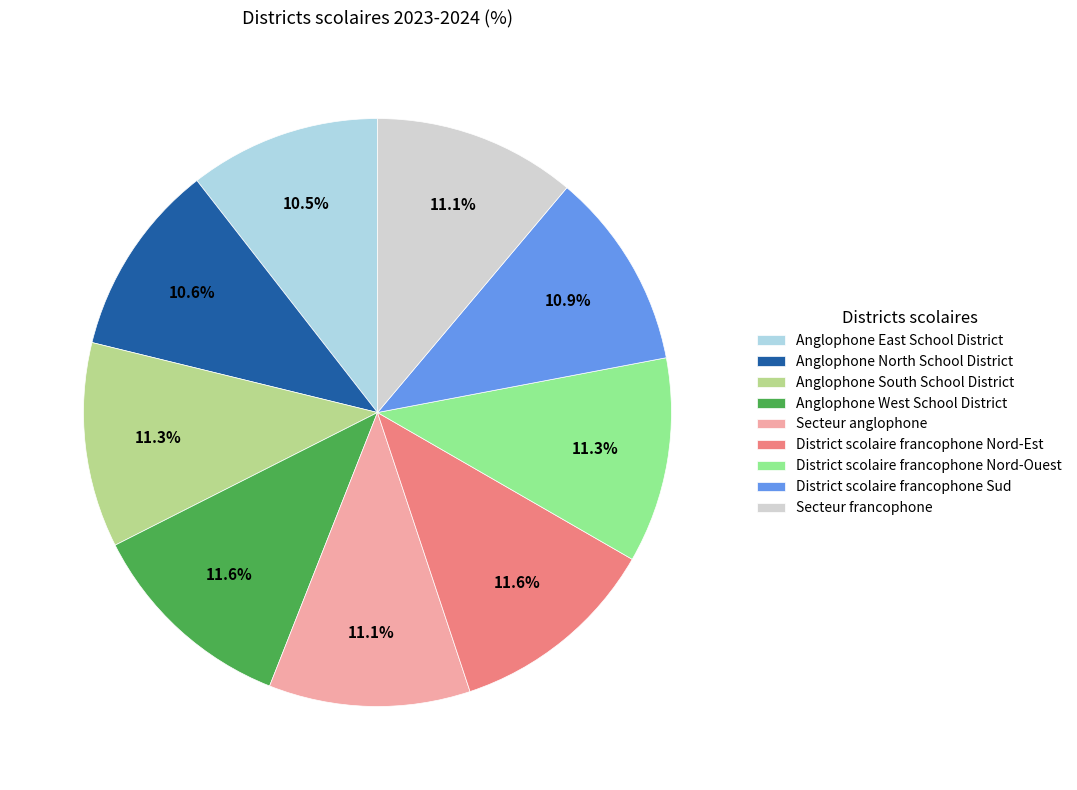

To the nearest percent, what is the difference between the largest and smallest slice percentages?

1%